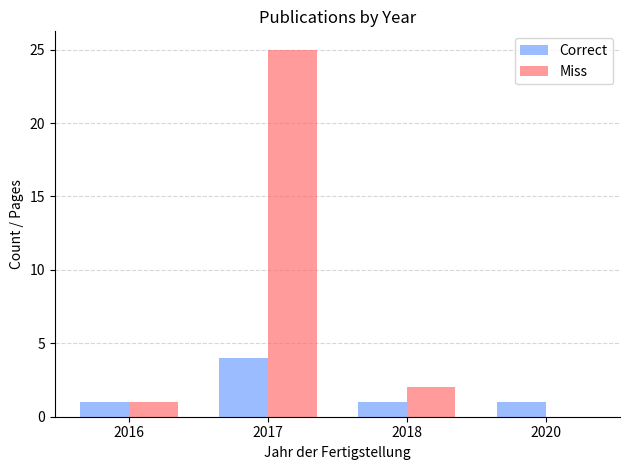

How many distinct data groups are displayed?

2